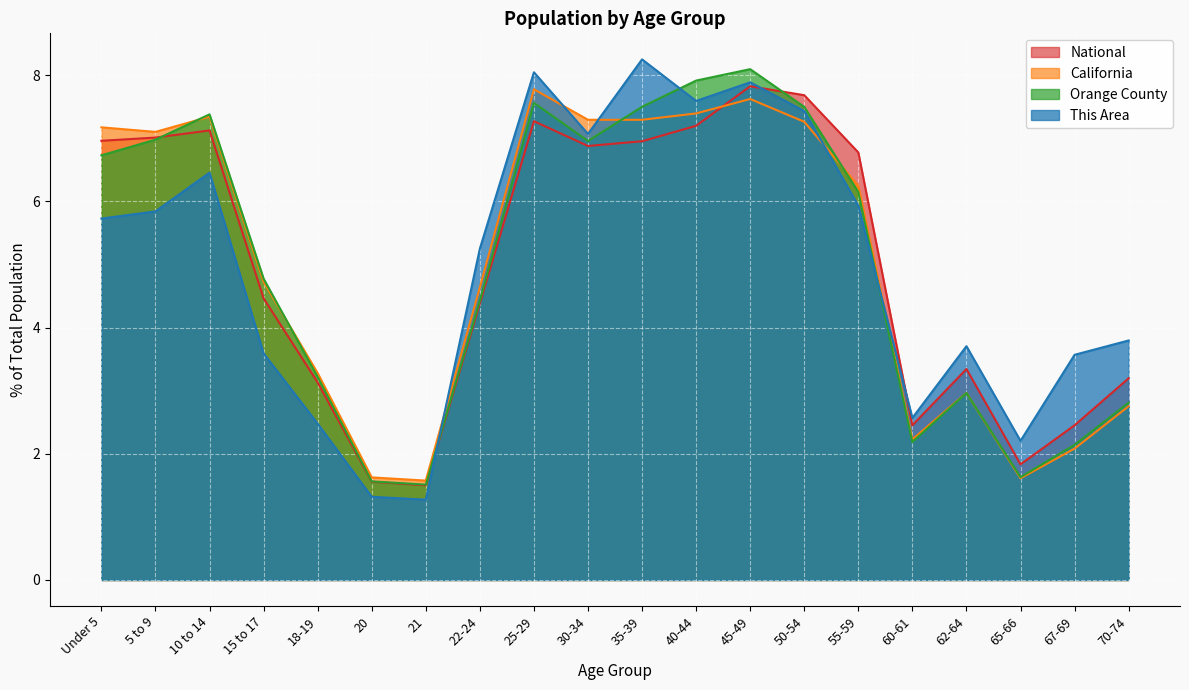

Where is This Area nearest to the value 4?

70-74